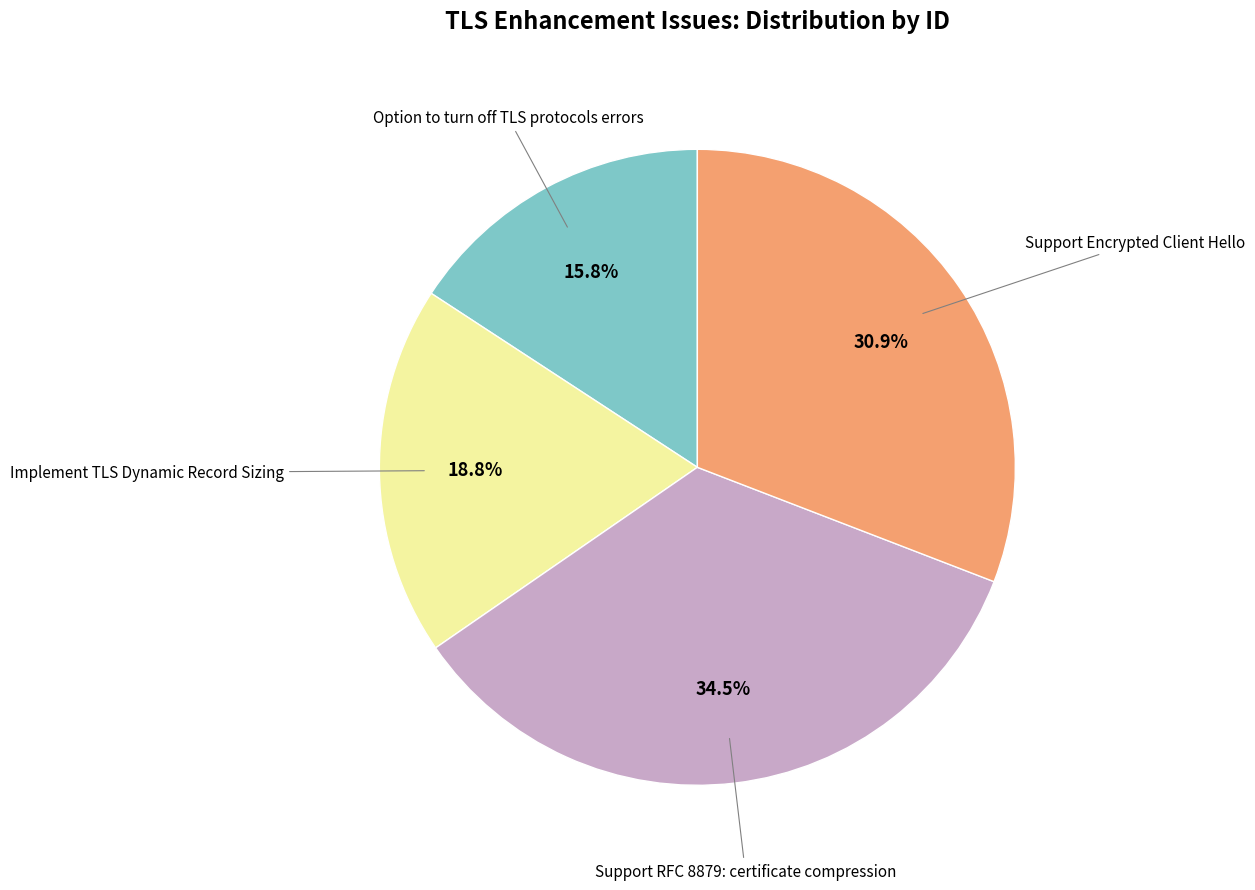

Is there a majority slice in this chart?

No